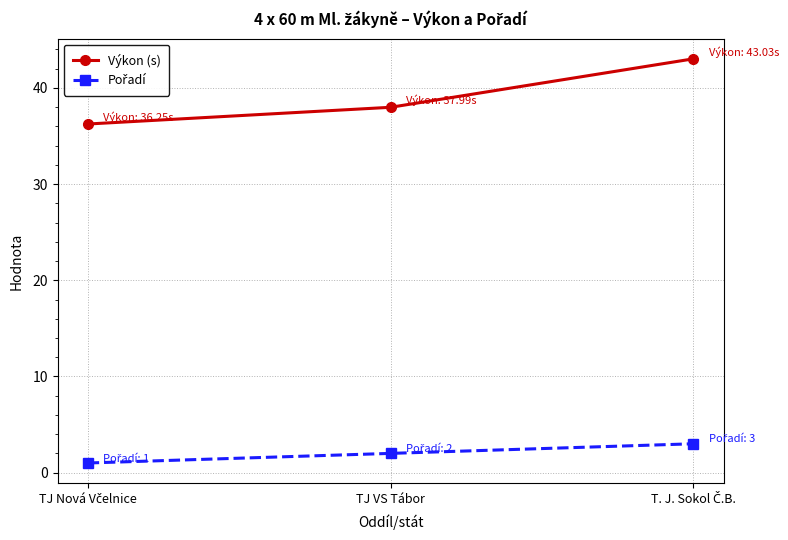

Which series has the largest total across all categories?

Výkon (s)